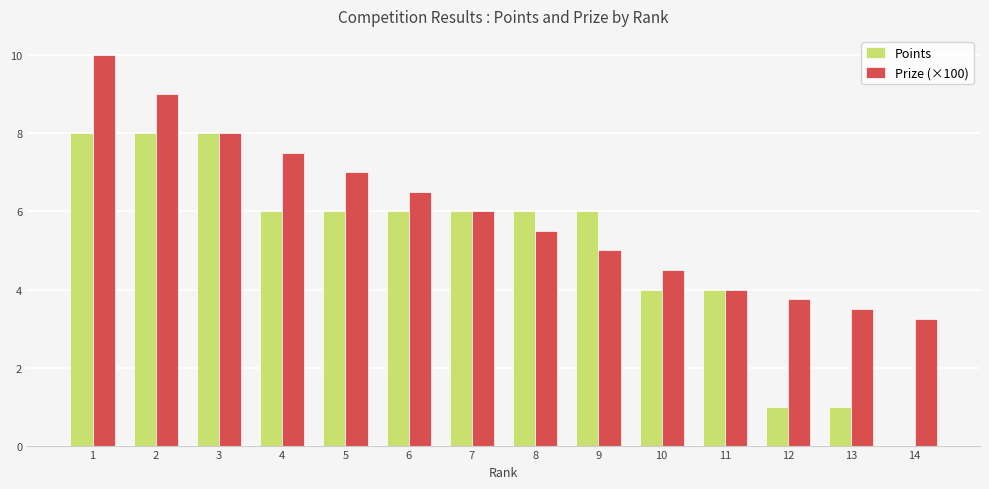

What is the sum of all Points values?

70.0